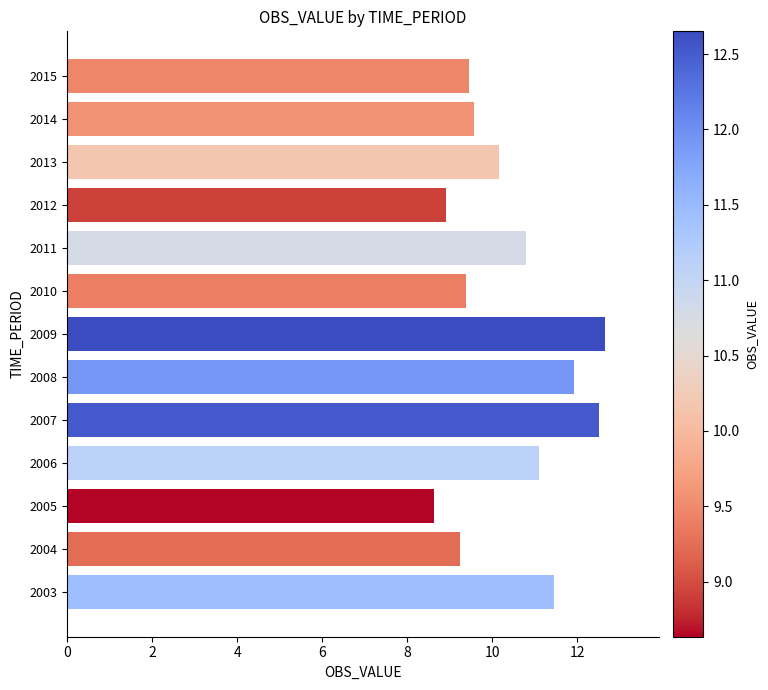

What is the minimum value shown in the chart?

8.6